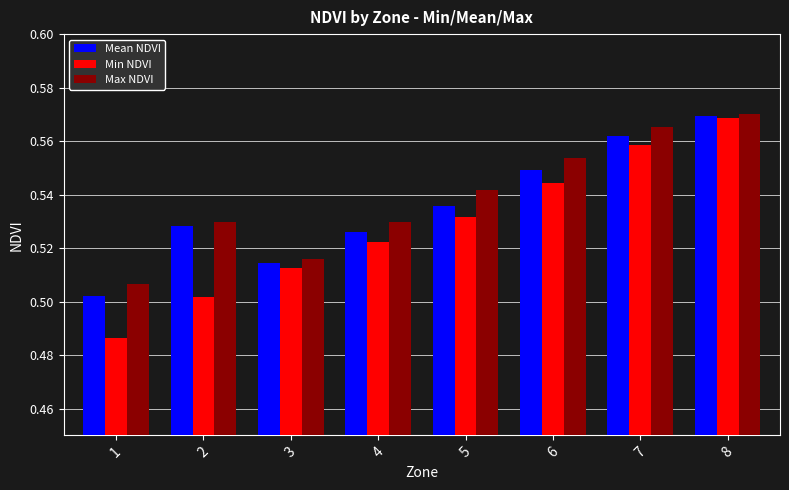

List the labels in order of Min NDVI value, smallest first.

1, 2, 3, 4, 5, 6, 7, 8